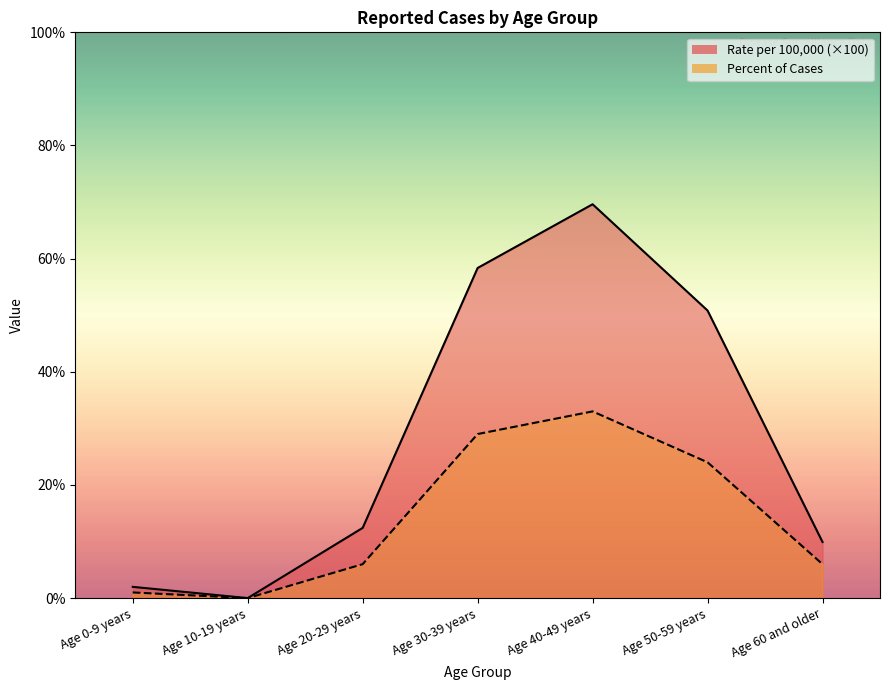

Between Age 30-39 years and Age 40-49 years, which series saw the biggest shift?

Rate per 100,000 population